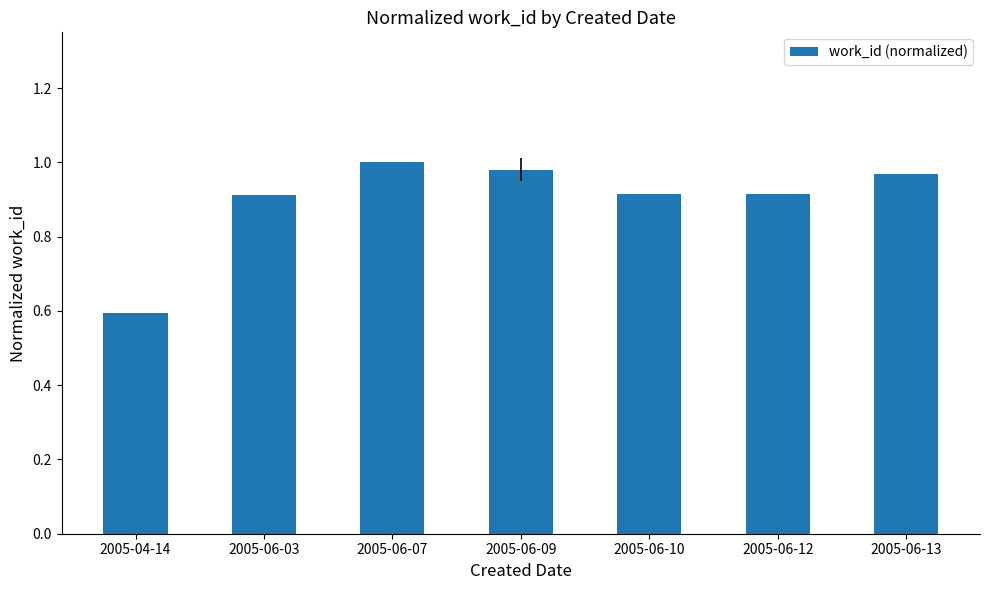

The chart shows a value of 1.6 at 2005-06-10. True or false?

False